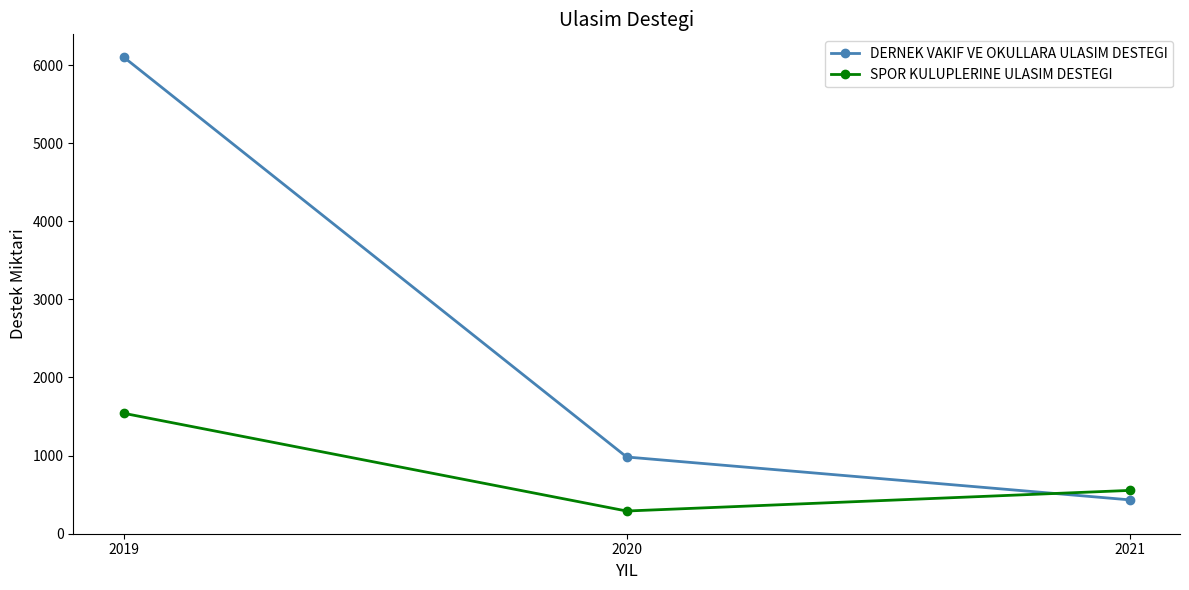

What is the value of the DERNEK VAKIF VE OKULLARA ULASIM DESTEGI point at the 3rd from the left?

433